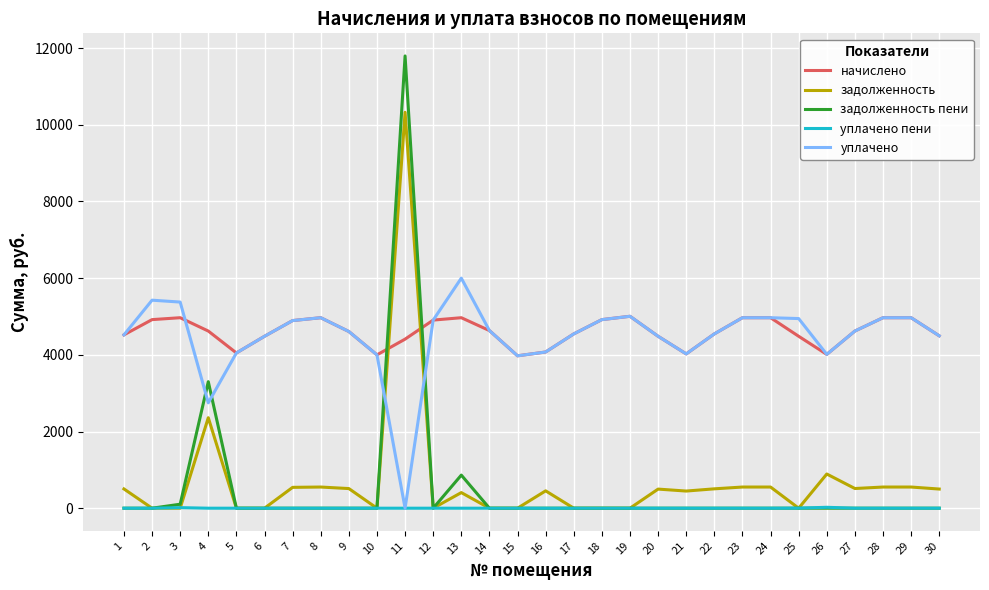

True or false: уплачено пени and начислено intersect in this chart.

False